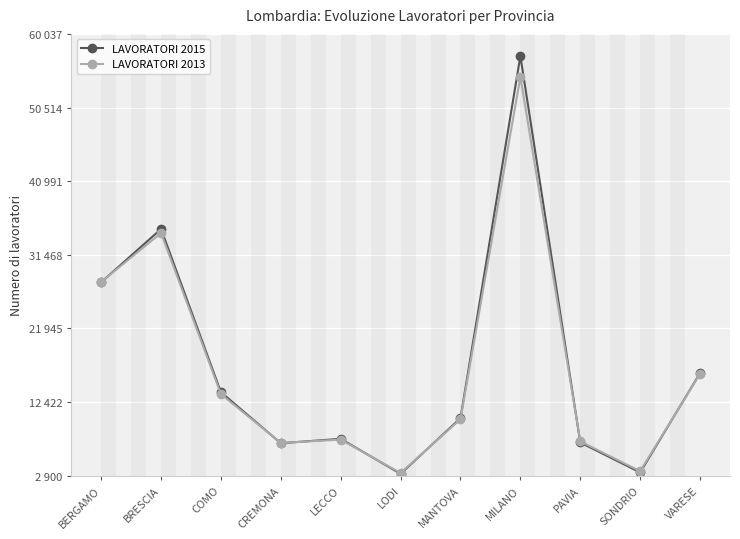

In LAVORATORI 2013, how many points are lower than both neighbors (excluding endpoints)?

3